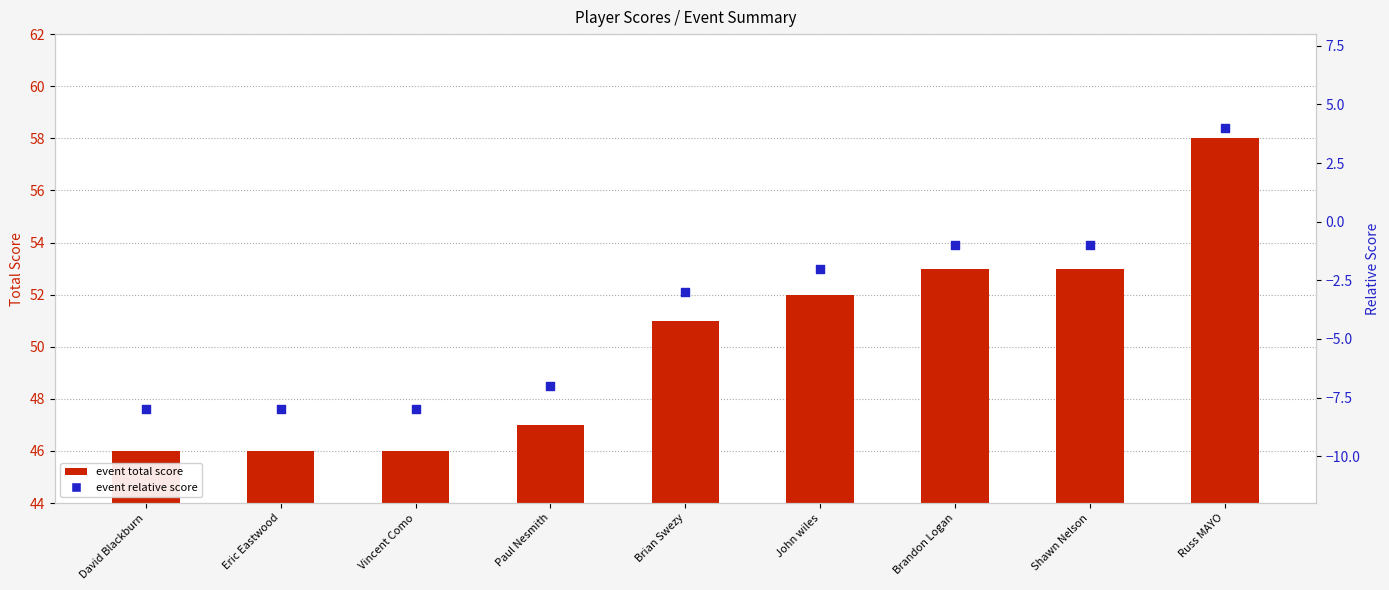

What are all the series names shown in the legend?

event total score, event relative score